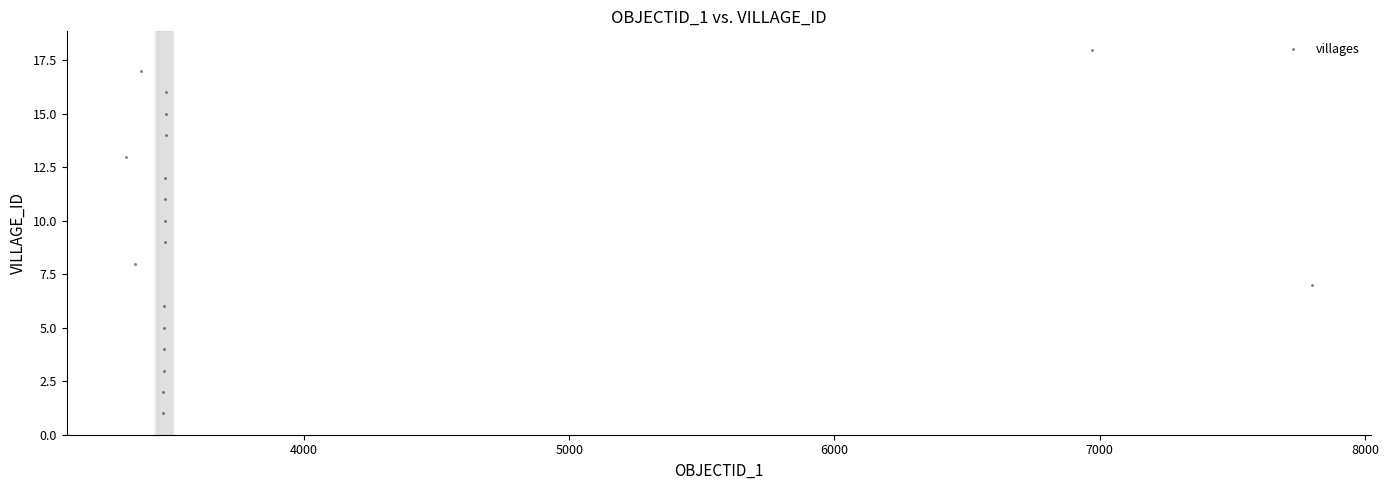

What is the range of Y values (max minus min)?

17